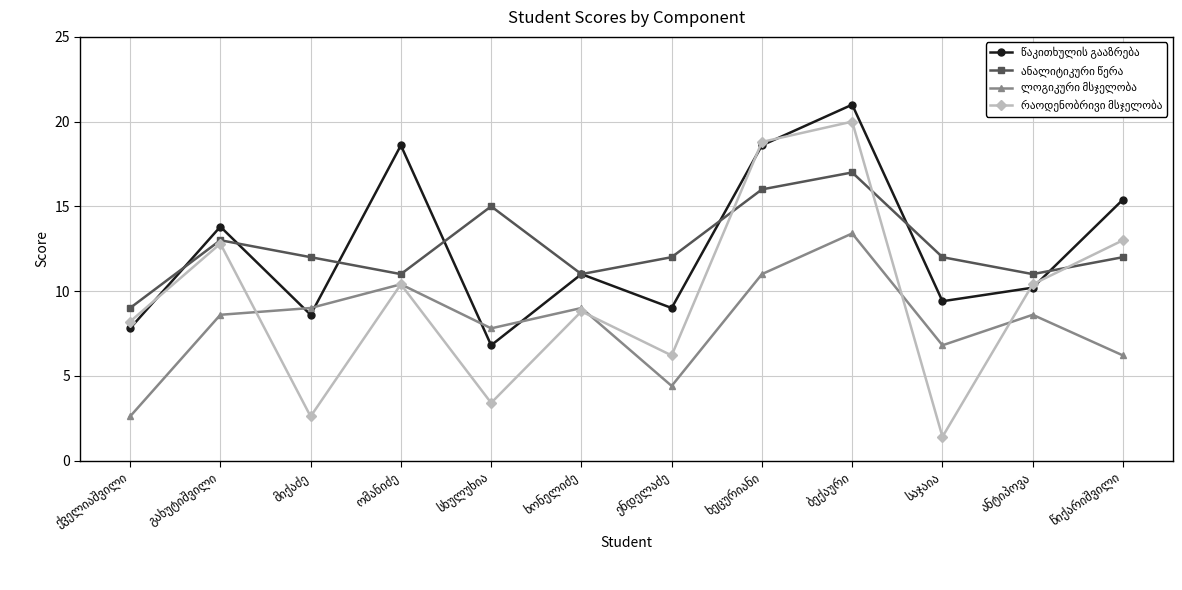

What is the greatest value displayed?

21.0